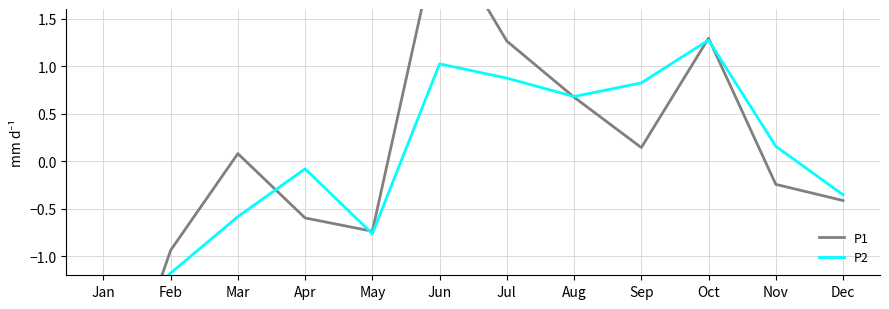

Reading right to left, extract all data points from this chart.

P1: -0.4	-0.2	1.3	0.1	0.7	1.3	2.5	-0.7	-0.6	0.1	-0.9	-3.0
P2: -0.4	0.2	1.3	0.8	0.7	0.9	1.0	-0.8	-0.1	-0.6	-1.2	-1.9